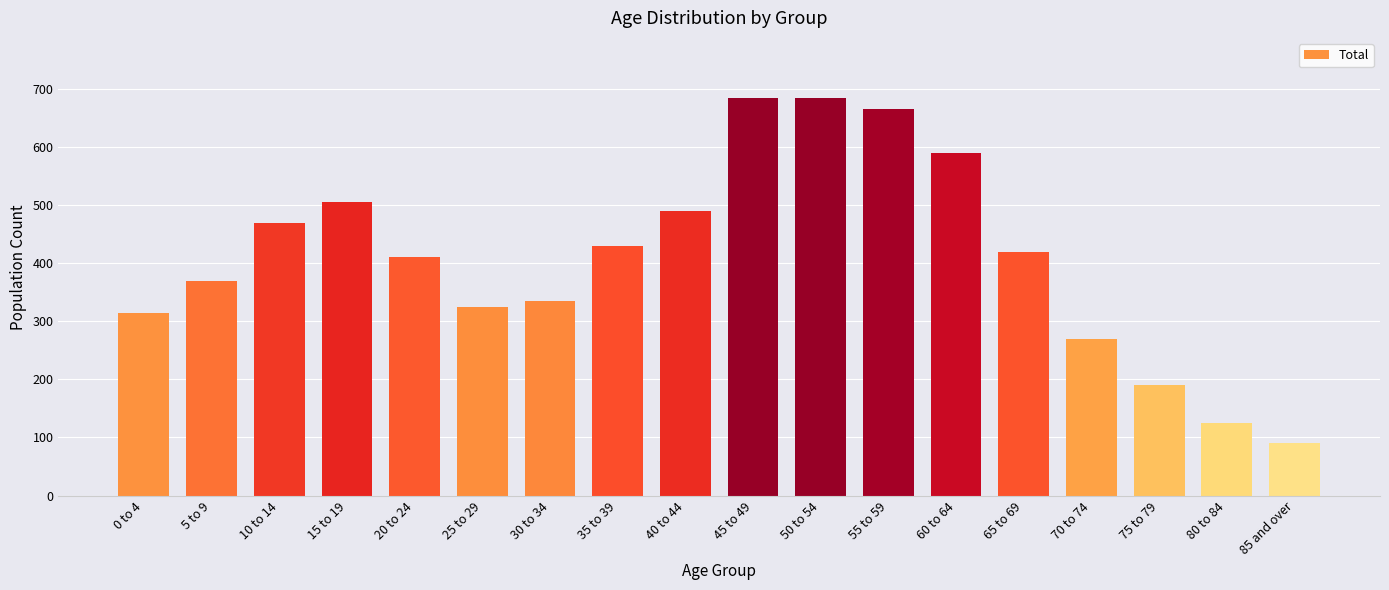

What is the difference between the second highest and minimum values?

595